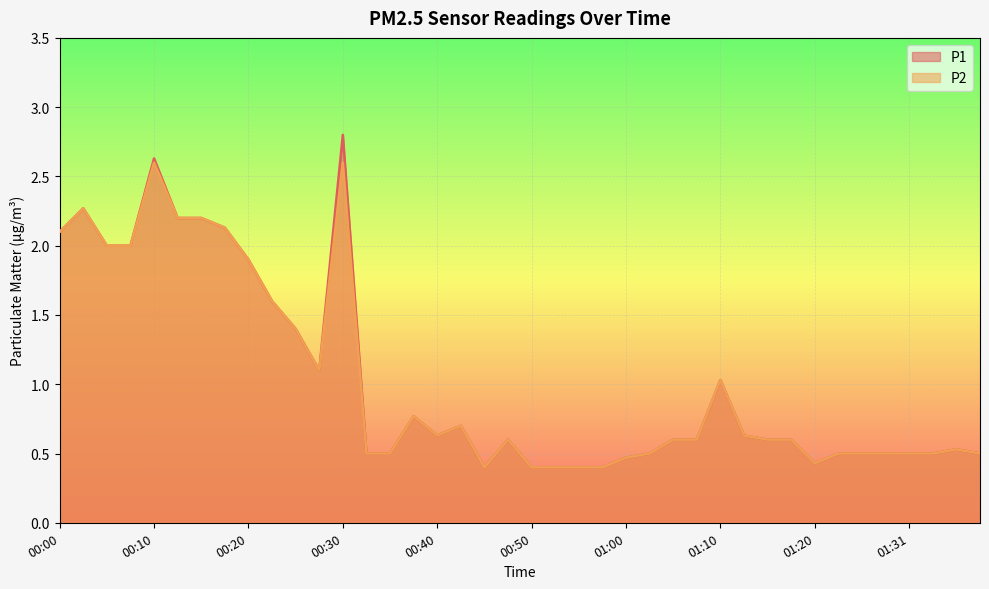

In P2, how many points are higher than both neighbors (excluding endpoints)?

8